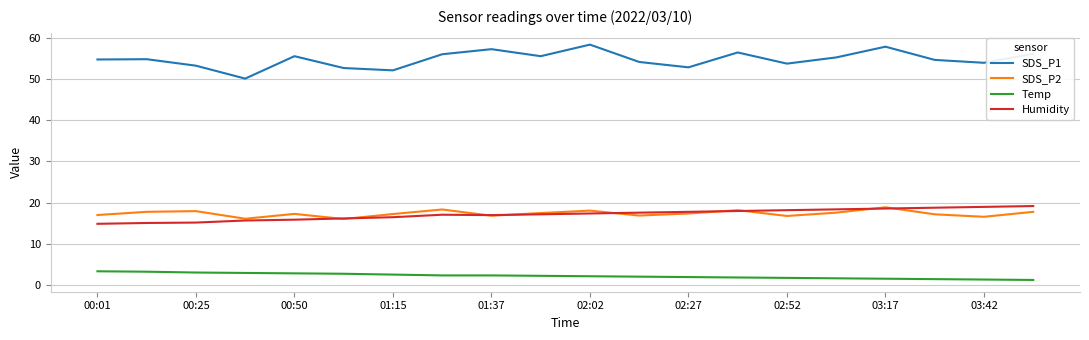

What is the sum of all SDS_P2 values?

347.8